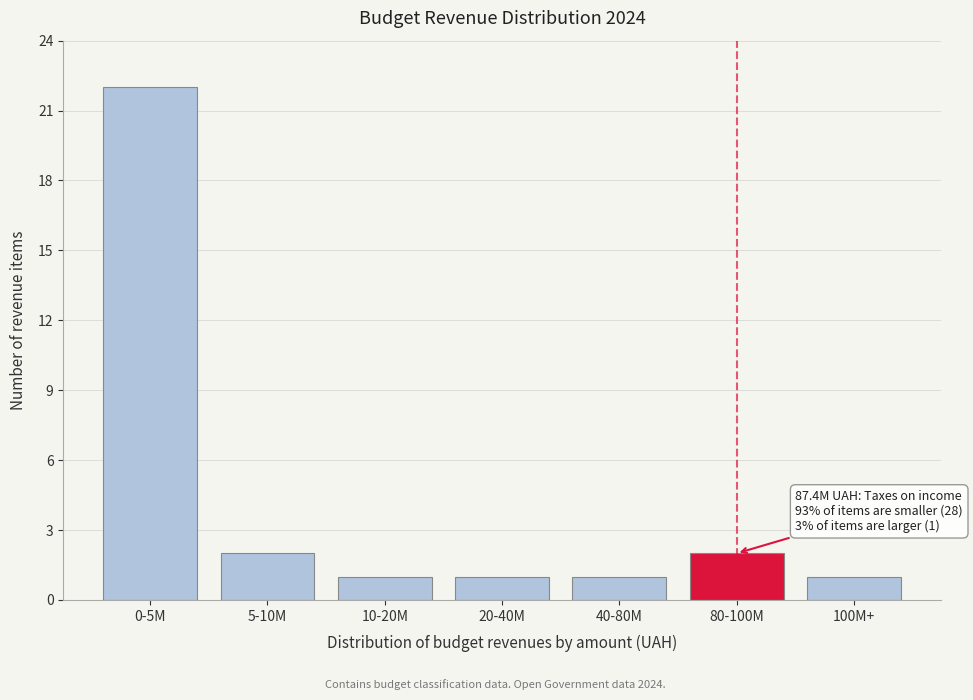

Reading left to right, list all the values displayed in this chart.

0-5M=22	5-10M=2	10-20M=1	20-40M=1	40-80M=1	80-100M=2	100M+=1